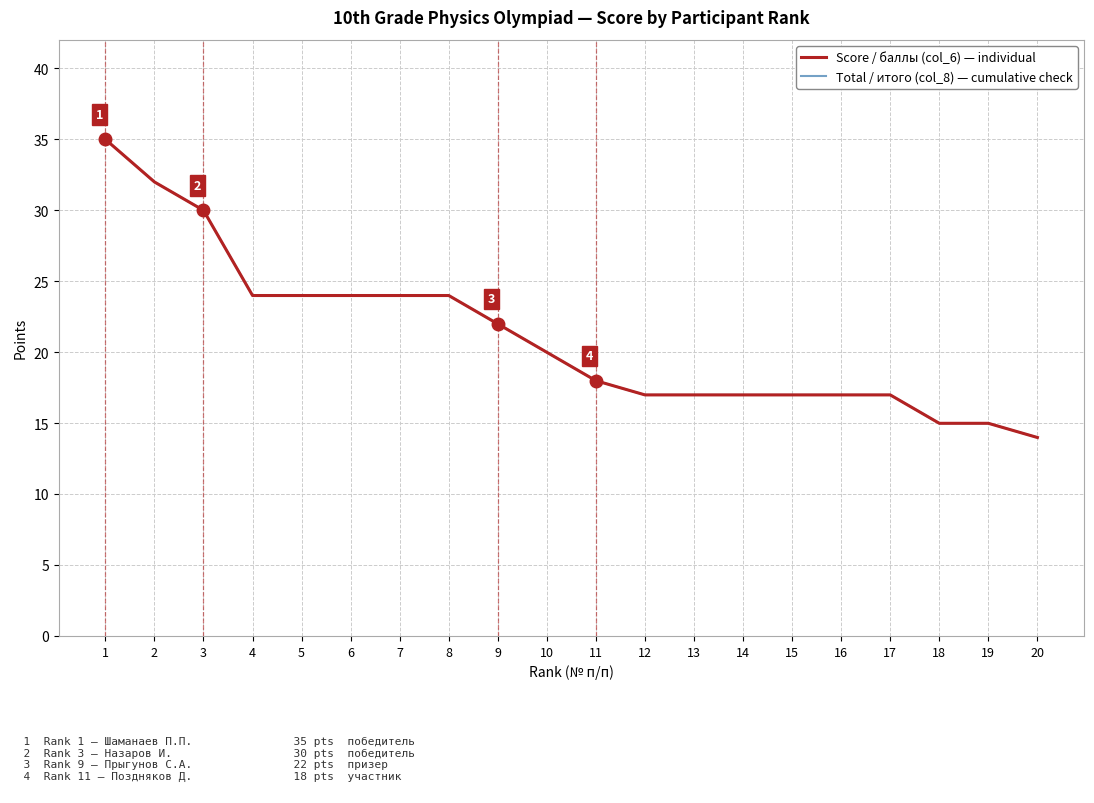

Between 18 and 3, which is larger?

3